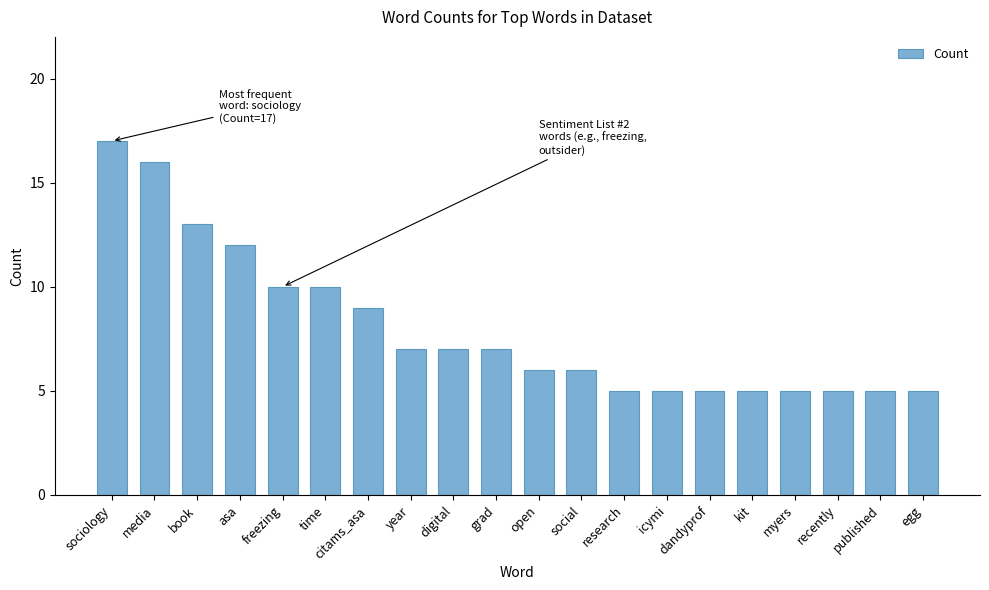

Reading left to right, extract all data points from this chart.

sociology=17	media=16	book=13	asa=12	freezing=10	time=10	citams_asa=9	year=7	digital=7	grad=7	open=6	social=6	research=5	icymi=5	dandyprof=5	kit=5	myers=5	recently=5	published=5	egg=5